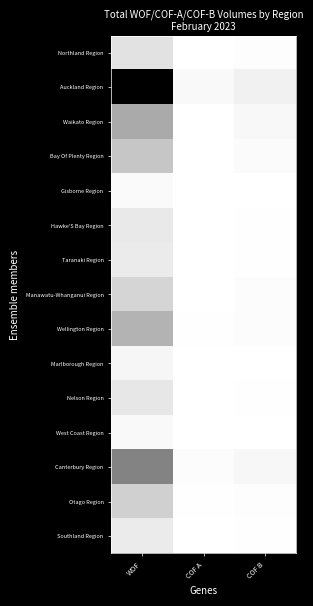

What is the maximum value shown in the chart?

1.0